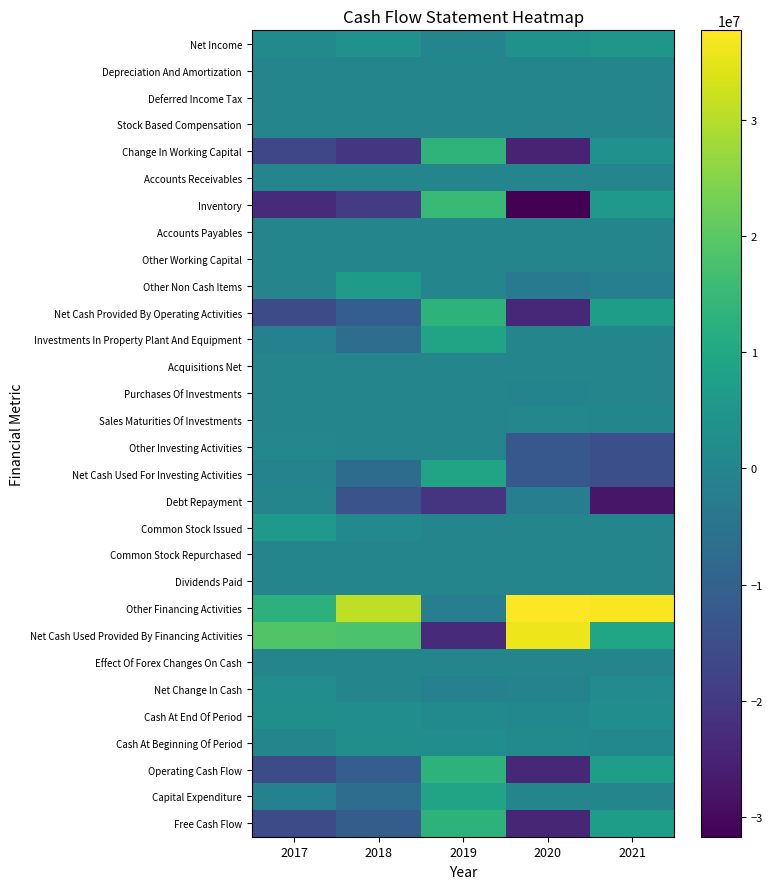

Reading right to left, list all the values displayed in this chart.

Net Income: 2021=5097000.0	2020=3598918.8	2019=2263.8	2018=3516691.6	2017=1187480.1
Depreciation And Amortization: 2021=169000.0	2020=59142.7	2019=32414.5	2018=35946.7	2017=9000.0
Deferred Income Tax: 2021=0.0	2020=0.0	2019=0.0	2018=0.0	2017=0.0
Stock Based Compensation: 2021=0.0	2020=0.0	2019=0.0	2018=0.0	2017=0.0
Change In Working Capital: 2021=3541000.0	2020=-24737869.0	2019=13358954.5	2018=-20847902.9	2017=-16920000.0
Accounts Receivables: 2021=0.0	2020=0.0	2019=0.0	2018=0.0	2017=0.0
Inventory: 2021=5448000.0	2020=-31712811.1	2019=15252976.9	2018=-19665770.5	2017=-23057000.0
Accounts Payables: 2021=0.0	2020=0.0	2019=0.0	2018=0.0	2017=0.0
Other Working Capital: 2021=0.0	2020=0.0	2019=0.0	2018=0.0	2017=0.0
Other Non Cash Items: 2021=-1808000.0	2020=-2947493.9	2019=-113105.9	2018=6269982.2	2017=-98480.1
Net Cash Provided By Operating Activities: 2021=6999000.0	2020=-24027301.4	2019=13280526.9	2018=-11025282.3	2017=-15822000.0
Investments In Property Plant And Equipment: 2021=-172000.0	2020=-123826.6	2019=8886556.7	2018=-6851340.5	2017=-1083000.0
Acquisitions Net: 2021=0.0	2020=0.0	2019=-33615.6	2018=0.0	2017=0.0
Purchases Of Investments: 2021=-5000.0	2020=-369254.2	2019=-26983.2	2018=-6010.0	2017=0.0
Sales Maturities Of Investments: 2021=218000.0	2020=483004.6	2019=0.0	2018=0.0	2017=0.0
Other Investing Activities: 2021=-14764000.0	2020=-12601752.2	2019=28331.7	2018=-207315.9	2017=415000.0
Net Cash Used For Investing Activities: 2021=-14723000.0	2020=-12611828.4	2019=8854289.5	2018=-7064666.3	2017=-668000.0
Debt Repayment: 2021=-27506000.0	2020=-1897101.3	2019=-21156473.0	2018=-13857929.9	2017=0.0
Common Stock Issued: 2021=0.0	2020=0.0	2019=0.0	2018=932164.4	2017=5868000.0
Common Stock Repurchased: 2021=0.0	2020=0.0	2019=0.0	2018=0.0	2017=0.0
Dividends Paid: 2021=0.0	2020=0.0	2019=0.0	2018=0.0	2017=0.0
Other Financing Activities: 2021=36993000.0	2020=37710101.6	2019=-2056567.2	2018=30953273.9	2017=12879000.0
Net Cash Used Provided By Financing Activities: 2021=9487000.0	2020=35813000.3	2019=-23213040.2	2018=18027508.4	2017=18747000.0
Effect Of Forex Changes On Cash: 2021=0.0	2020=0.0	2019=0.0	2018=0.0	2017=0.0
Net Change In Cash: 2021=1762000.0	2020=-707263.3	2019=-1078223.8	2018=-62440.3	2017=2257000.0
Cash At End Of Period: 2021=2385000.0	2020=623108.4	2019=1330371.7	2018=2408595.5	2017=2471000.0
Cash At Beginning Of Period: 2021=623000.0	2020=1330371.7	2019=2408595.5	2018=2471035.8	2017=214000.0
Operating Cash Flow: 2021=6999000.0	2020=-24027301.4	2019=13280526.9	2018=-11025282.3	2017=-15822000.0
Capital Expenditure: 2021=-175000.0	2020=-128312.2	2019=8886556.7	2018=-6851340.5	2017=-1083000.0
Free Cash Flow: 2021=6824000.0	2020=-24155613.6	2019=13278281.3	2018=-11232823.9	2017=-15896000.0